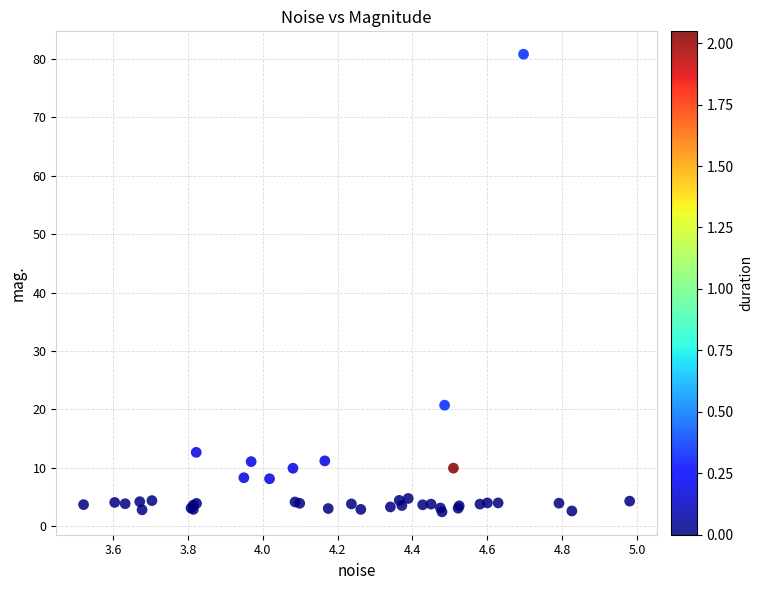

What Y value in the scatter plot is closest to 41?

20.7